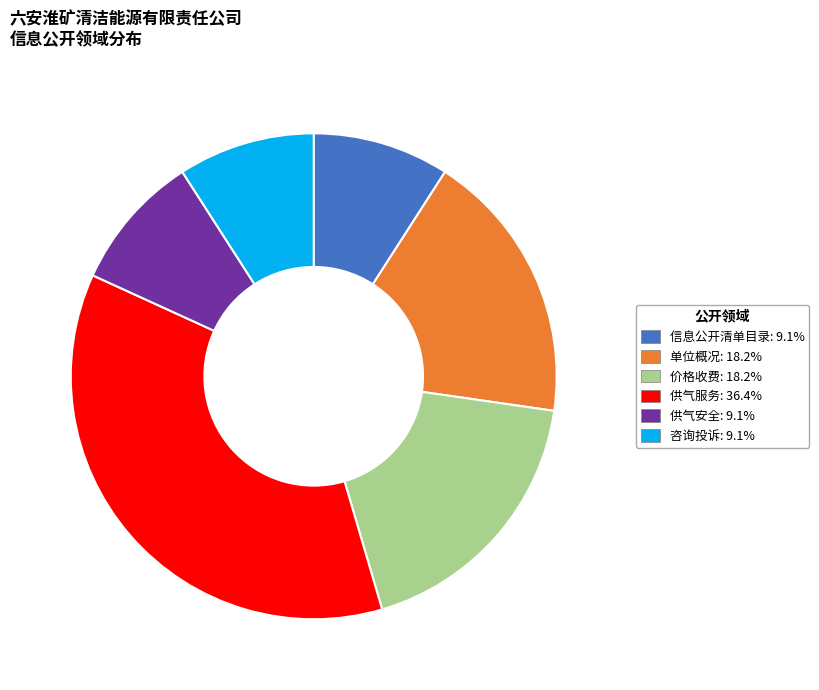

Does any single category account for the majority?

No